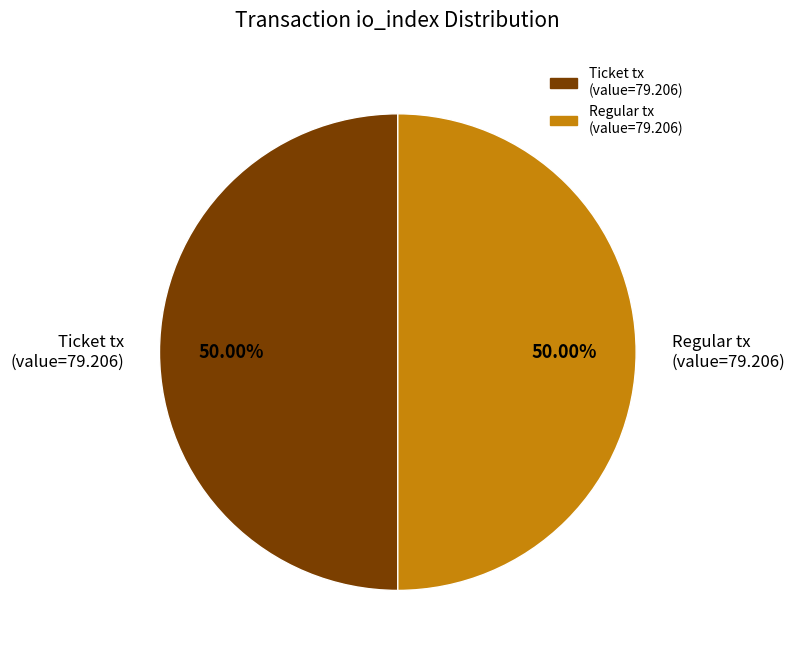

Combined, do Regular tx (value=79.206) and Ticket tx (value=79.206) account for over 50%?

Yes